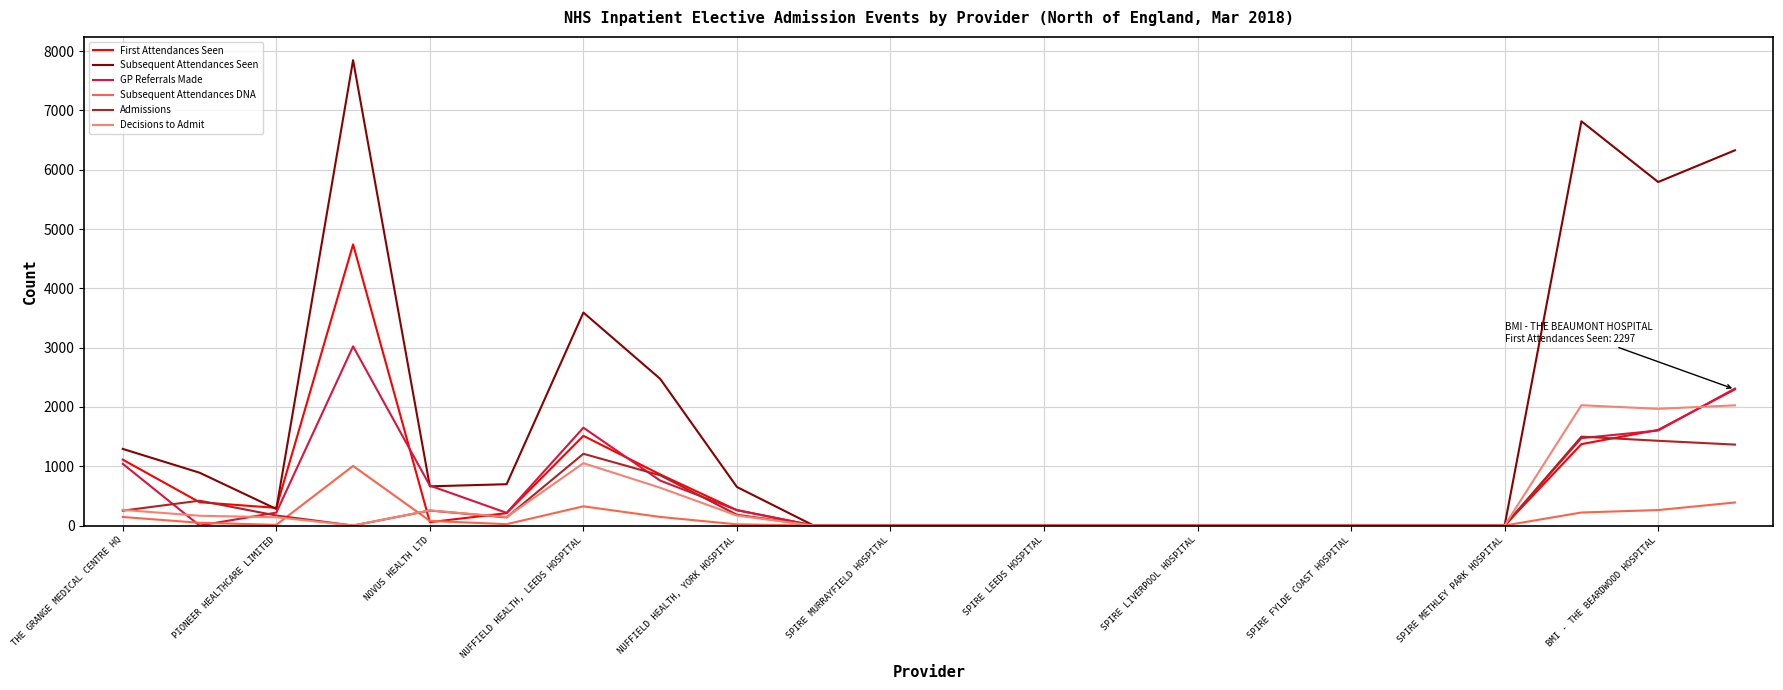

What is the highest value of the GP Referrals Made series?

3021